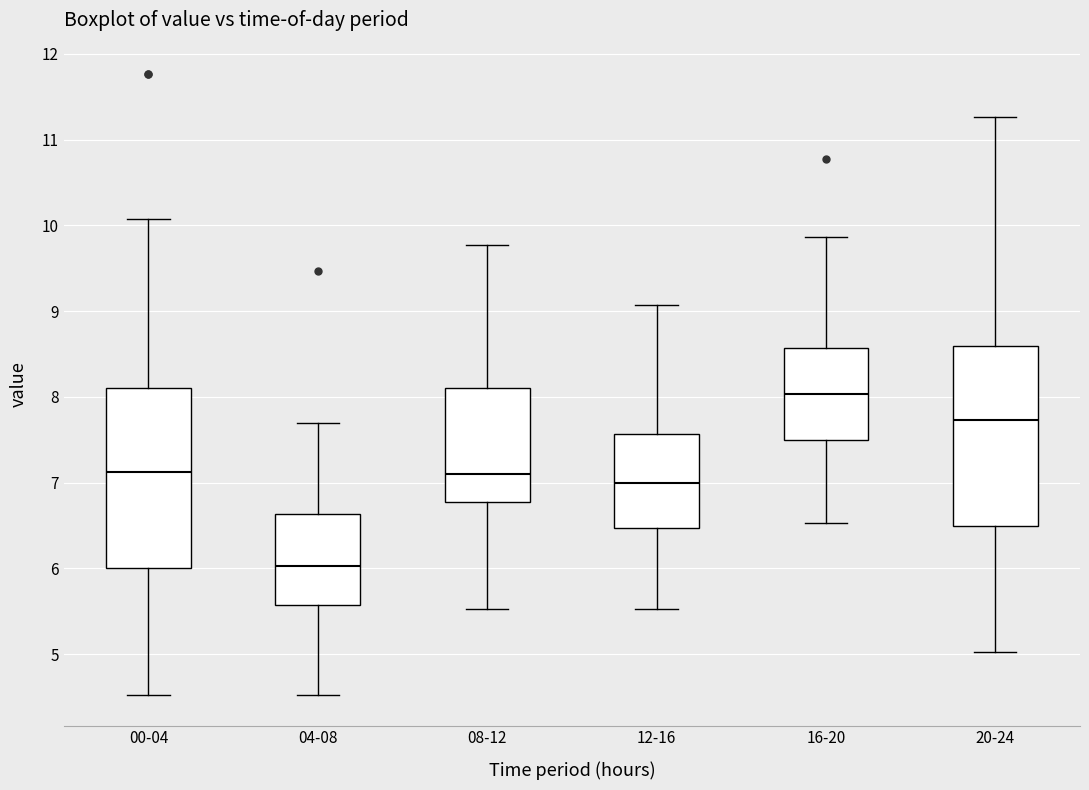

Where does the median line of the box for 12-16 sit on the y-axis? The values are not printed on the chart, so give them approximately, as read against the axis.

7.0